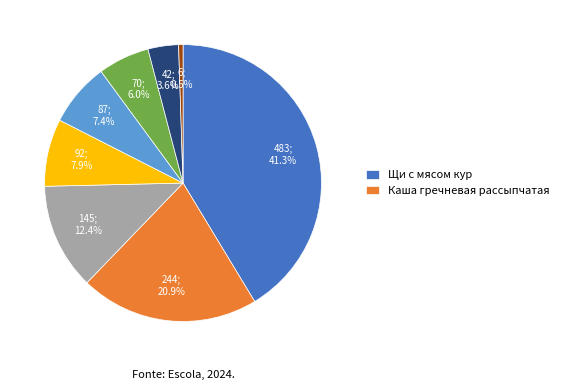

Does any single category account for the majority?

No